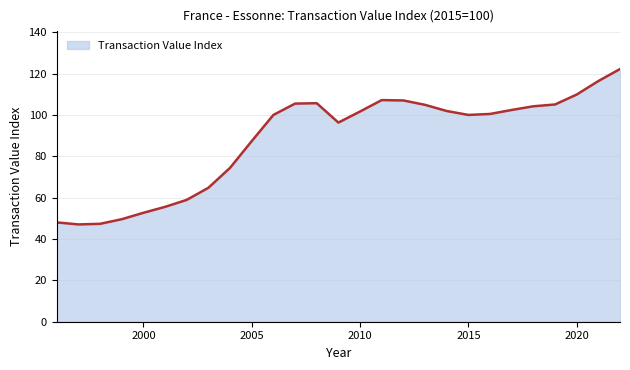

What is the maximum value shown in the chart?

122.2